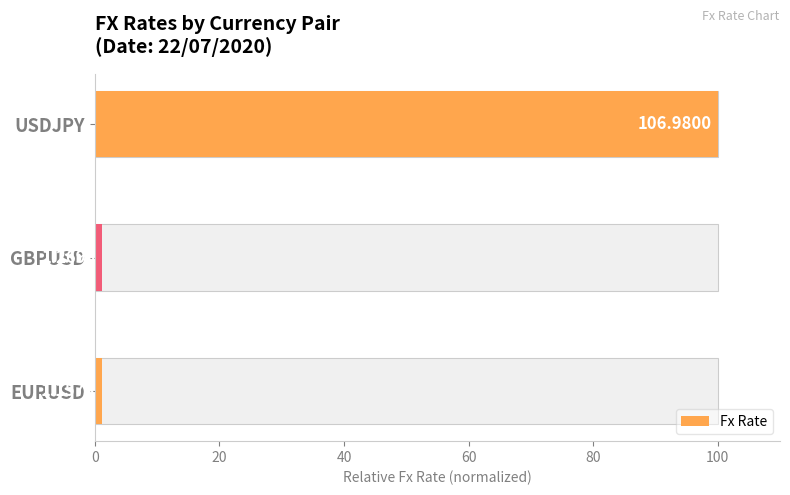

Read the value at 0.

1.1